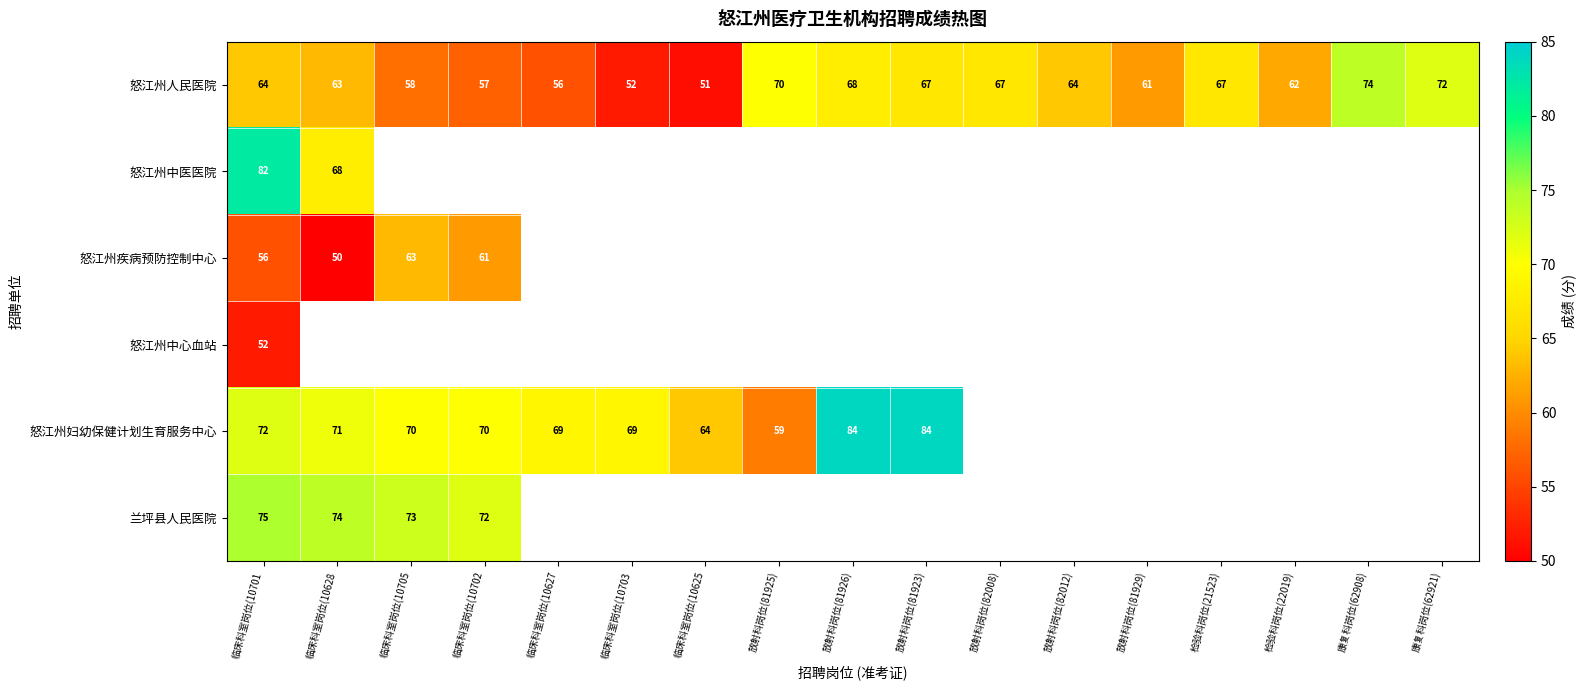

The value of 怒江州人民医院 at 放射科岗位(81923) is 118. True or false?

False